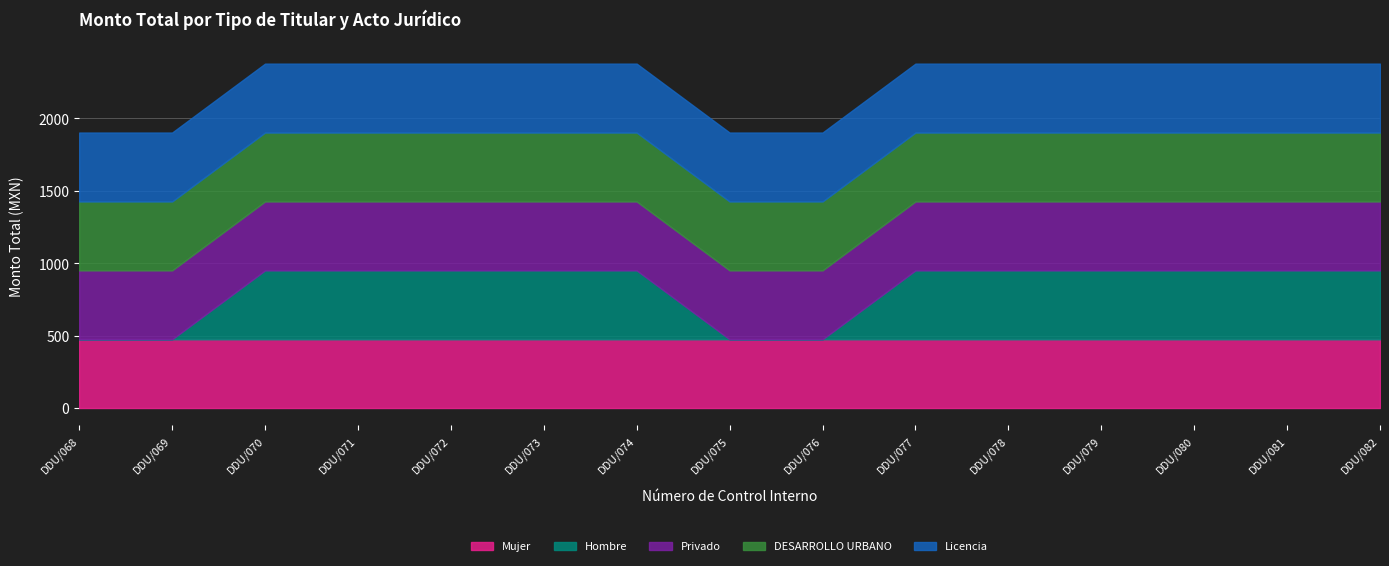

Rank the categories by Licencia value from lowest to highest.

DDU/068, DDU/069, DDU/070, DDU/071, DDU/072, DDU/073, DDU/074, DDU/075, DDU/076, DDU/077, DDU/078, DDU/079, DDU/080, DDU/081, DDU/082